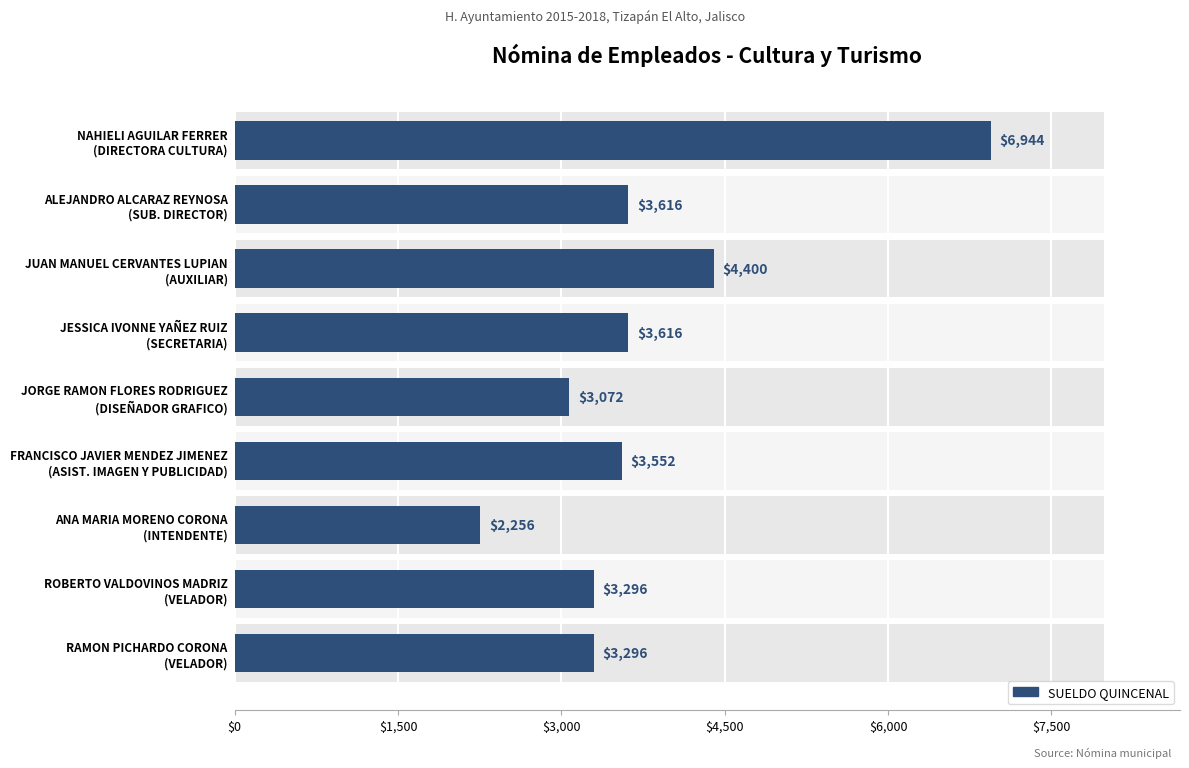

What is the value of the 4th bar from the left?

3616